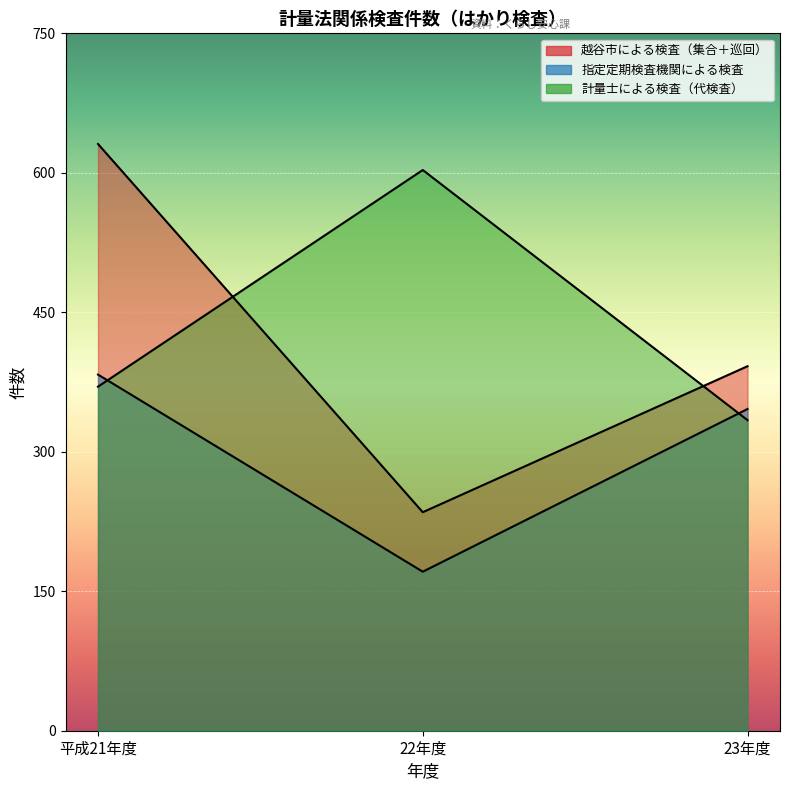

List the labels in order of 計量士による検査（代検査） value, largest first.

22年度, 平成21年度, 23年度